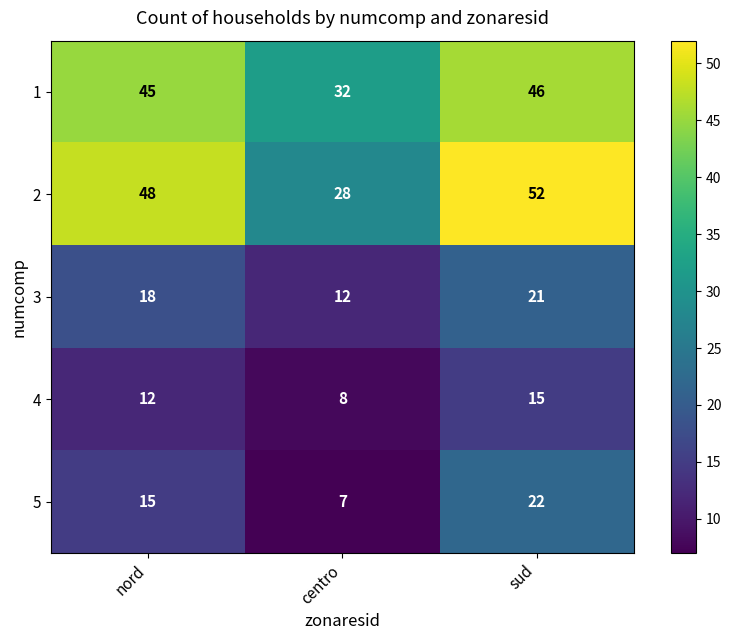

What is the difference between the highest and lowest values at sud?

37